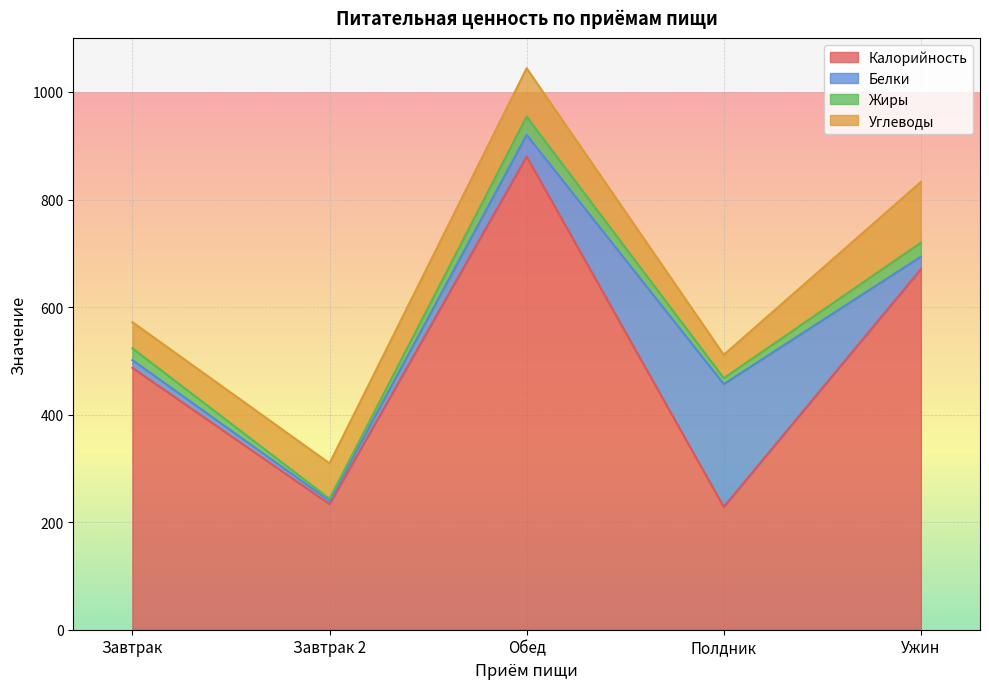

What is the average value of the Калорийность series?

499.9